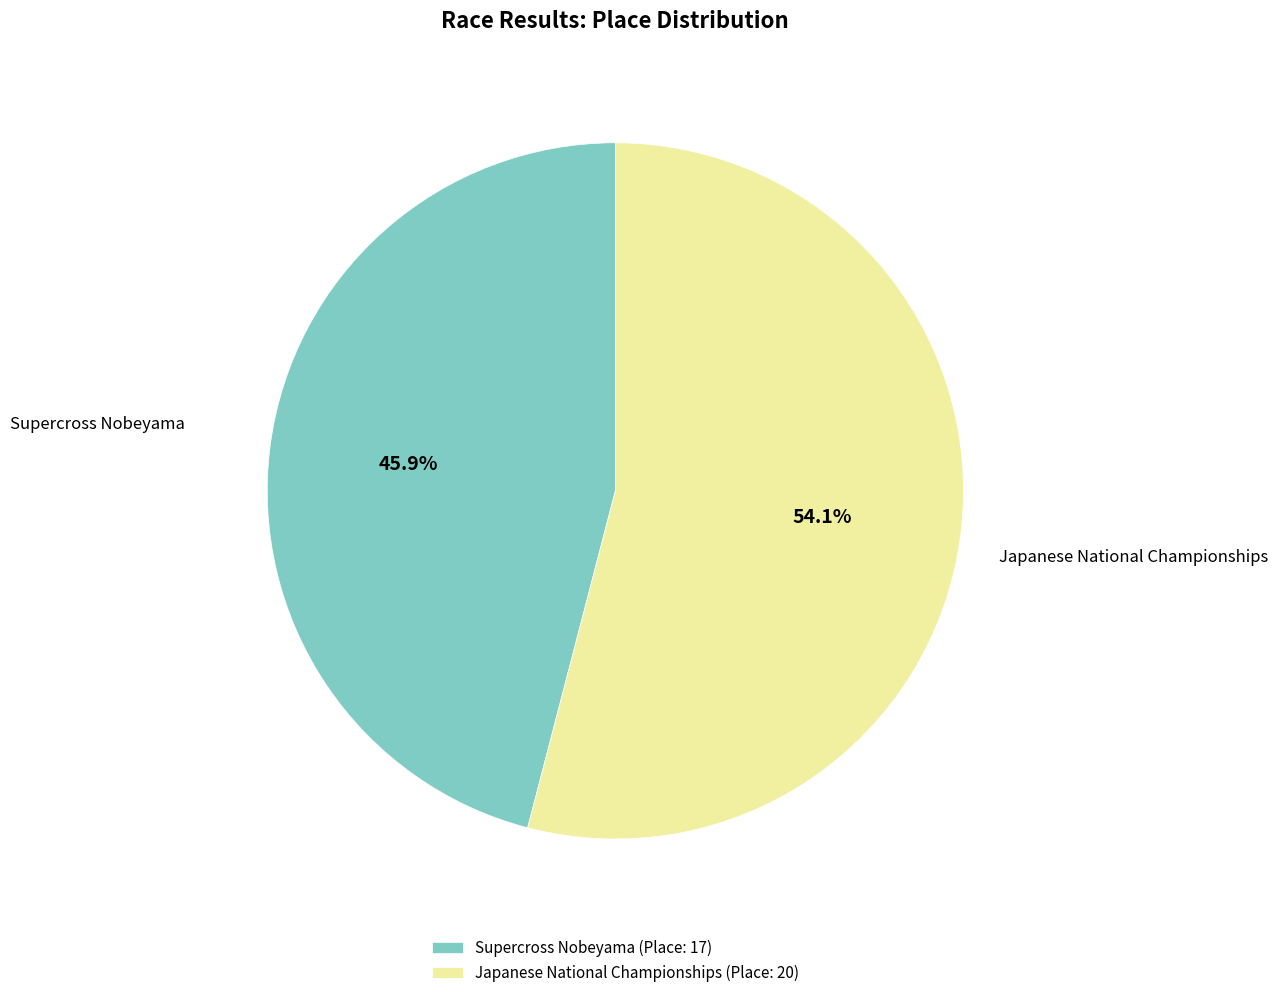

Is there a majority slice in this chart?

Yes